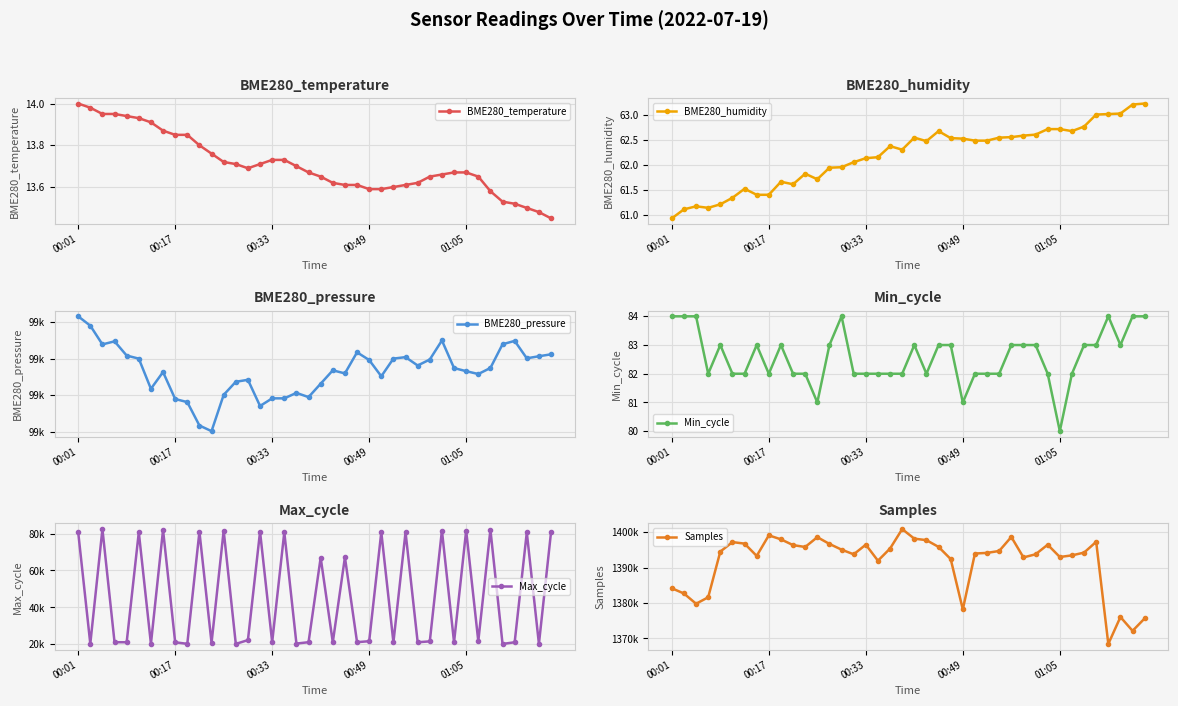

True or false: BME280_temperature has a value of 3.8 at 00:17.

False